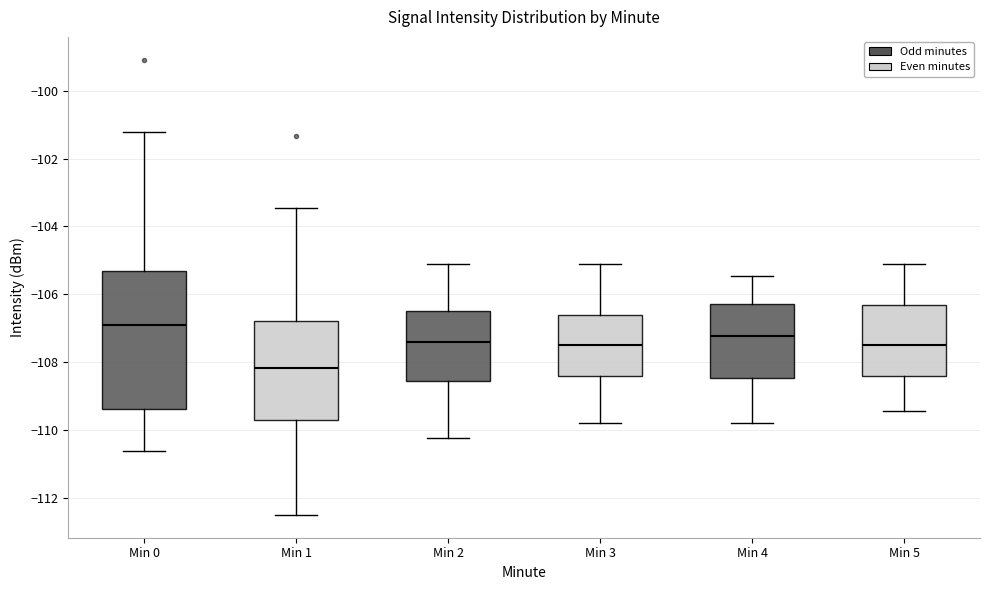

Reading left to right, read every box against the y-axis: the position of its median line, the range the box covers, and the ends of its whiskers. The values are not printed on the chart, so give them approximately, as read against the axis.

Min 0: median -107.0, box -109.4 to -105.4, whiskers -110.6 to -101.2
Min 1: median -108.2, box -109.8 to -106.8, whiskers -112.6 to -103.4
Min 2: median -107.4, box -108.6 to -106.4, whiskers -110.2 to -105.2
Min 3: median -107.6, box -108.4 to -106.6, whiskers -109.8 to -105.2
Min 4: median -107.2, box -108.4 to -106.2, whiskers -109.8 to -105.4
Min 5: median -107.6, box -108.4 to -106.4, whiskers -109.4 to -105.2